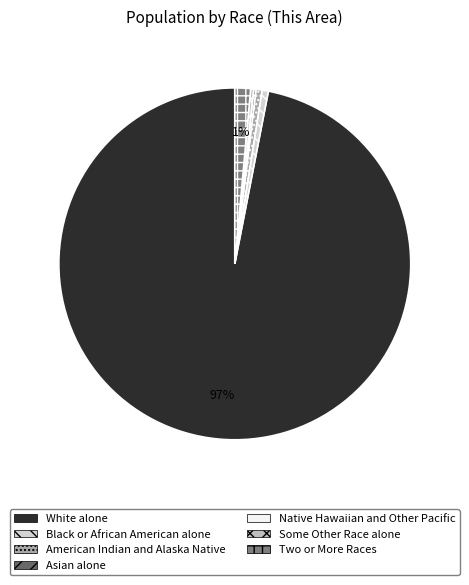

To the nearest percent, what is the difference between the largest and smallest slice percentages?

97%